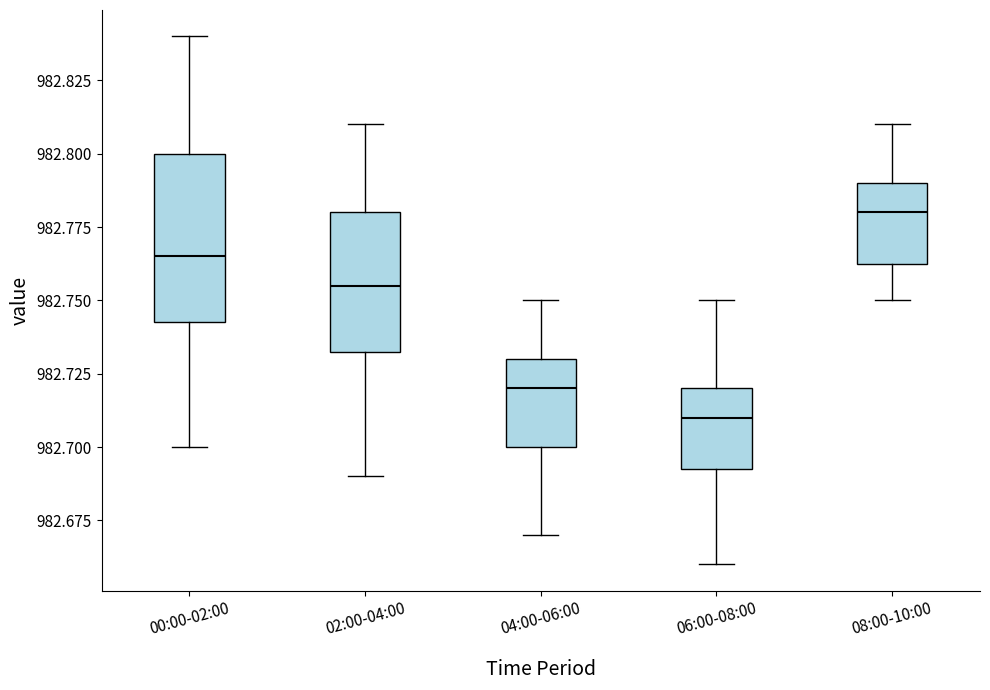

Which box is the tallest, from its lower edge to its upper edge?

00:00-02:00